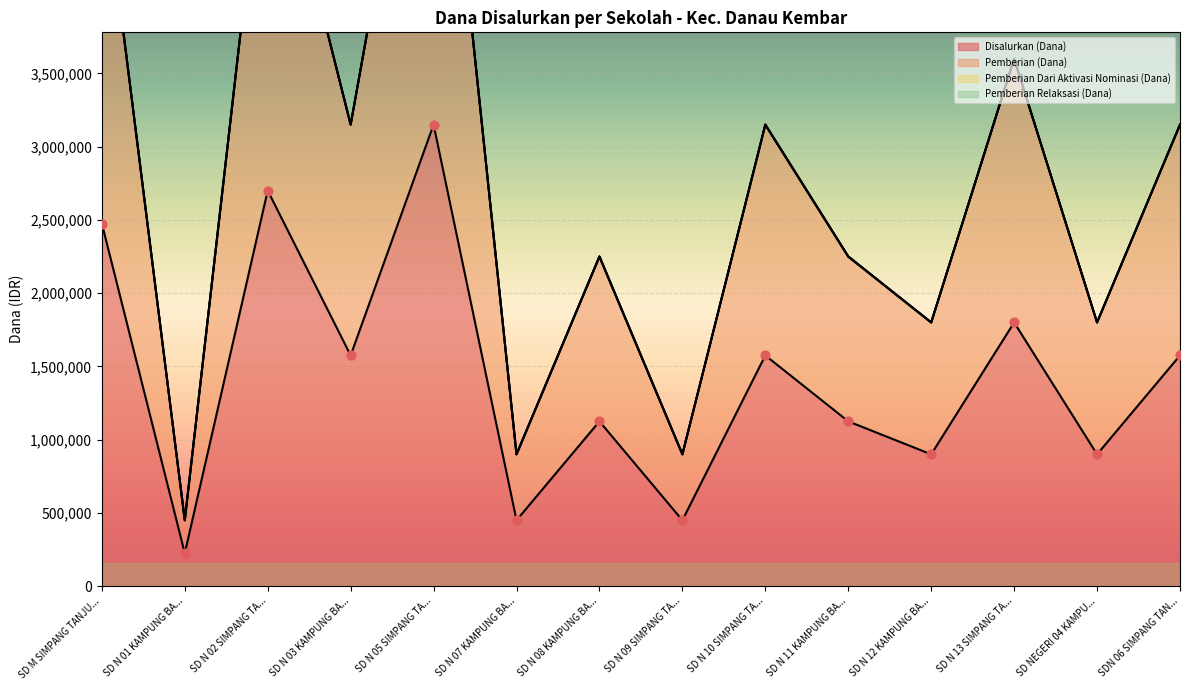

Which series contains the lowest Y value?

Disalurkan (Dana)